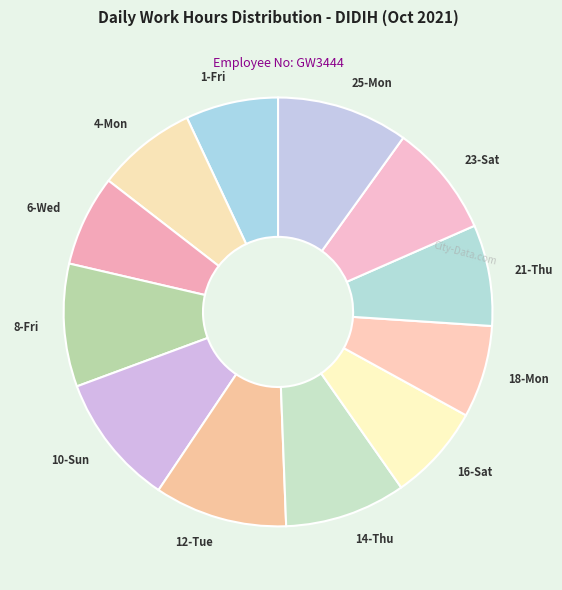

The 1-Fri slice represents 7% of the pie. True or false?

True